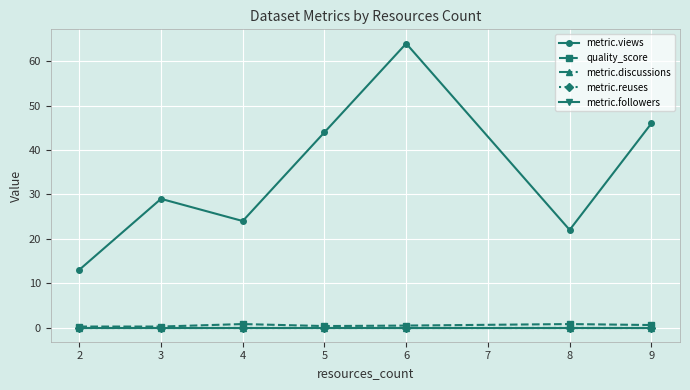

Which series has the largest total across all categories?

metric.views